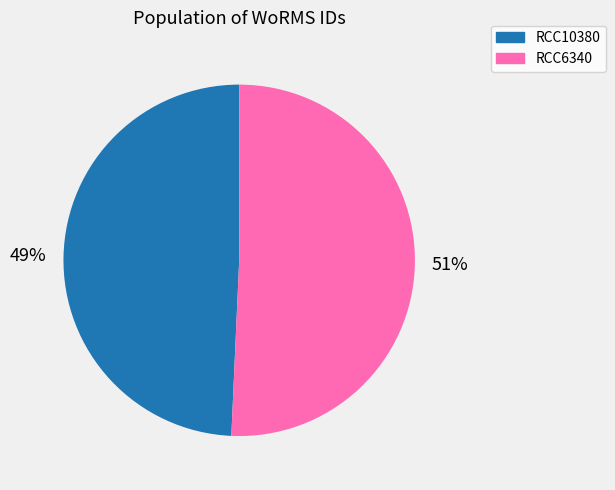

What percentage is the RCC10380 slice, to the nearest percent?

49%